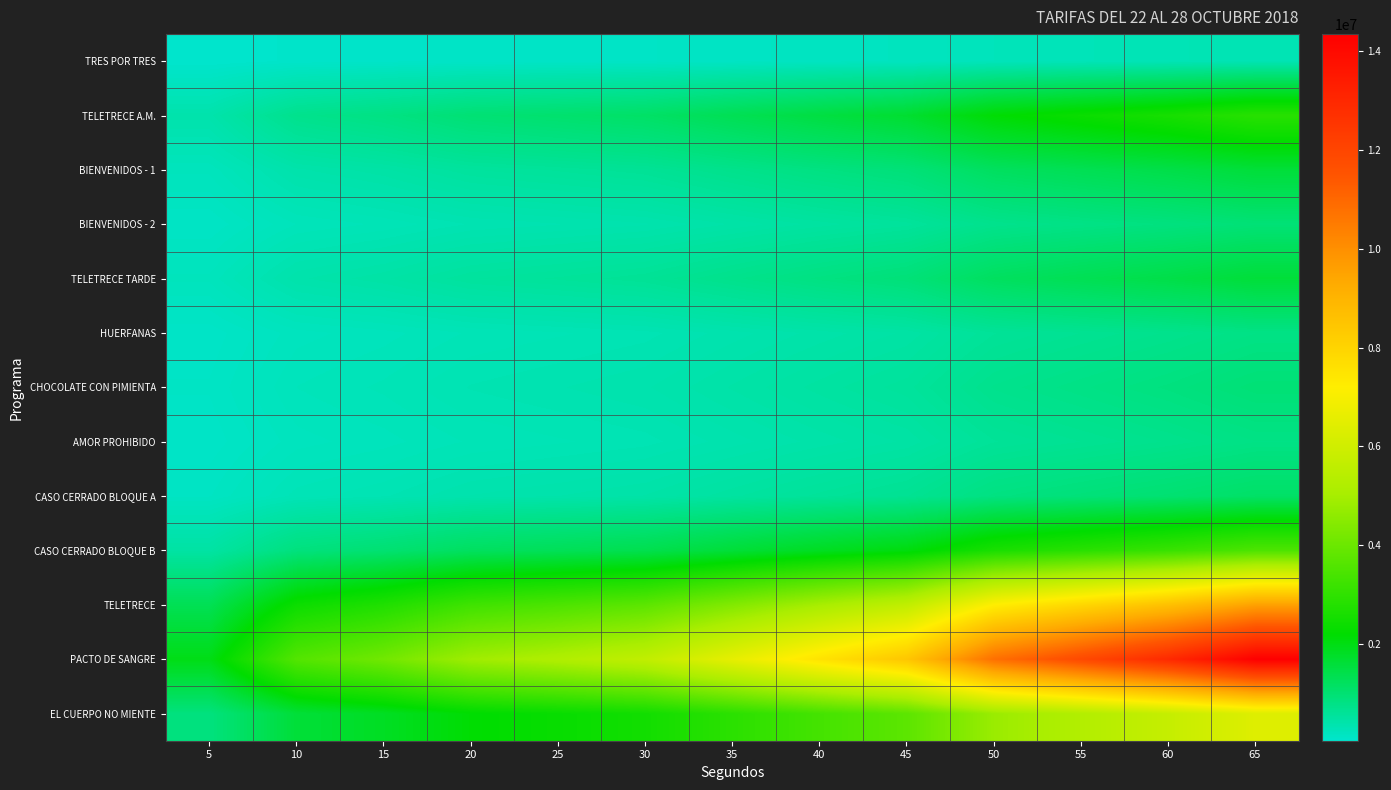

Reading left to right, list all the values displayed in this chart.

TRES POR TRES: 5=44000	10=80000	15=91000	20=109000	25=116000	30=125000	35=146000	40=168000	45=188000	50=240000	55=264000	60=288000	65=319000
TELETRECE A.M.: 5=394000	10=720000	15=821000	20=979000	25=1046000	30=1125000	35=1316000	40=1508000	45=1688000	50=2160000	55=2374000	60=2588000	65=2869000
BIENVENIDOS - 1: 5=219000	10=400000	15=456000	20=544000	25=581000	30=625000	35=731000	40=838000	45=938000	50=1200000	55=1319000	60=1438000	65=1594000
BIENVENIDOS - 2: 5=131000	10=240000	15=274000	20=326000	25=349000	30=375000	35=439000	40=503000	45=563000	50=720000	55=791000	60=863000	65=956000
TELETRECE TARDE: 5=219000	10=400000	15=456000	20=544000	25=581000	30=625000	35=731000	40=838000	45=938000	50=1200000	55=1319000	60=1438000	65=1594000
HUERFANAS: 5=109000	10=200000	15=228000	20=272000	25=291000	30=312500	35=366000	40=419000	45=469000	50=600000	55=659000	60=719000	65=797000
CHOCOLATE CON PIMIENTA: 5=131000	10=240000	15=274000	20=326000	25=349000	30=375000	35=439000	40=503000	45=563000	50=720000	55=791000	60=863000	65=956000
AMOR PROHIBIDO: 5=109000	10=200000	15=228000	20=272000	25=291000	30=312500	35=366000	40=419000	45=469000	50=600000	55=659000	60=719000	65=797000
CASO CERRADO BLOQUE A: 5=153000	10=280000	15=319000	20=381000	25=407000	30=437500	35=512000	40=586000	45=656000	50=840000	55=923000	60=1006000	65=1116000
CASO CERRADO BLOQUE B: 5=481000	10=880000	15=1004000	20=1196000	25=1279000	30=1375000	35=1609000	40=1843000	45=2063000	50=2640000	55=2901000	60=3163000	65=3506000
TELETRECE: 5=1313000	10=2400000	15=2738000	20=3263000	25=3488000	30=3750000	35=4388000	40=5025000	45=5625000	50=7200000	55=7913000	60=8625000	65=9563000
PACTO DE SANGRE: 5=1969000	10=3600000	15=4106000	20=4894000	25=5231000	30=5625000	35=6581000	40=7538000	45=8438000	50=10800000	55=11869000	60=12938000	65=14344000
EL CUERPO NO MIENTE: 5=875000	10=1600000	15=1825000	20=2175000	25=2325000	30=2500000	35=2925000	40=3350000	45=3750000	50=4800000	55=5275000	60=5750000	65=6375000